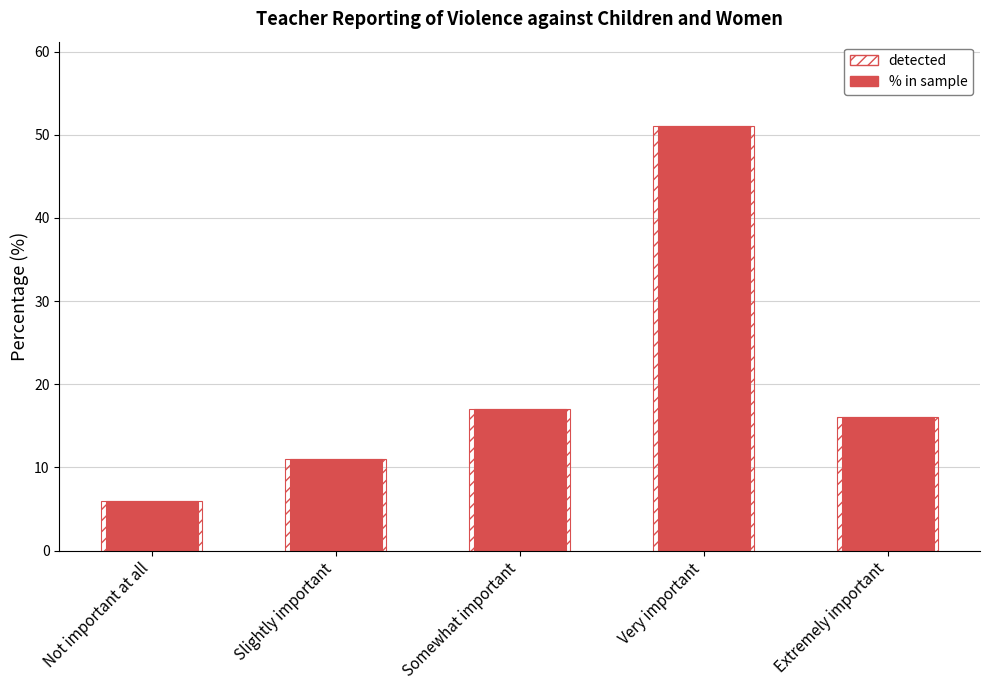

What is the average value of the detected series?

20